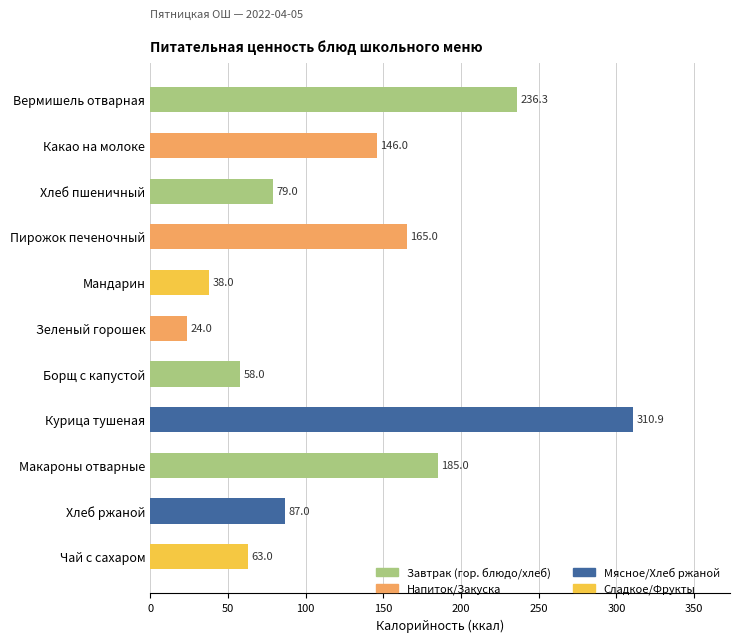

List the labels in order of value, largest first.

Курица тушеная, Вермишель отварная, Макароны отварные, Пирожок печеночный, Какао на молоке, Хлеб ржаной, Хлеб пшеничный, Чай с сахаром, Борщ с капустой, Мандарин, Зеленый горошек